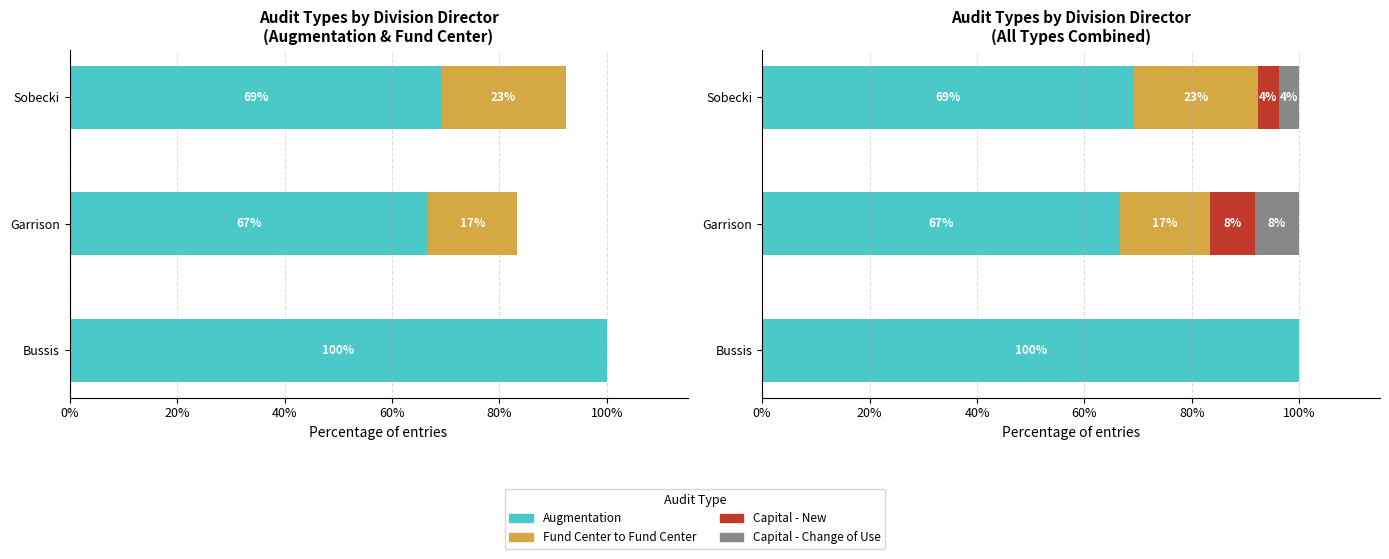

How many values in Fund Center to Fund Center are above zero?

2